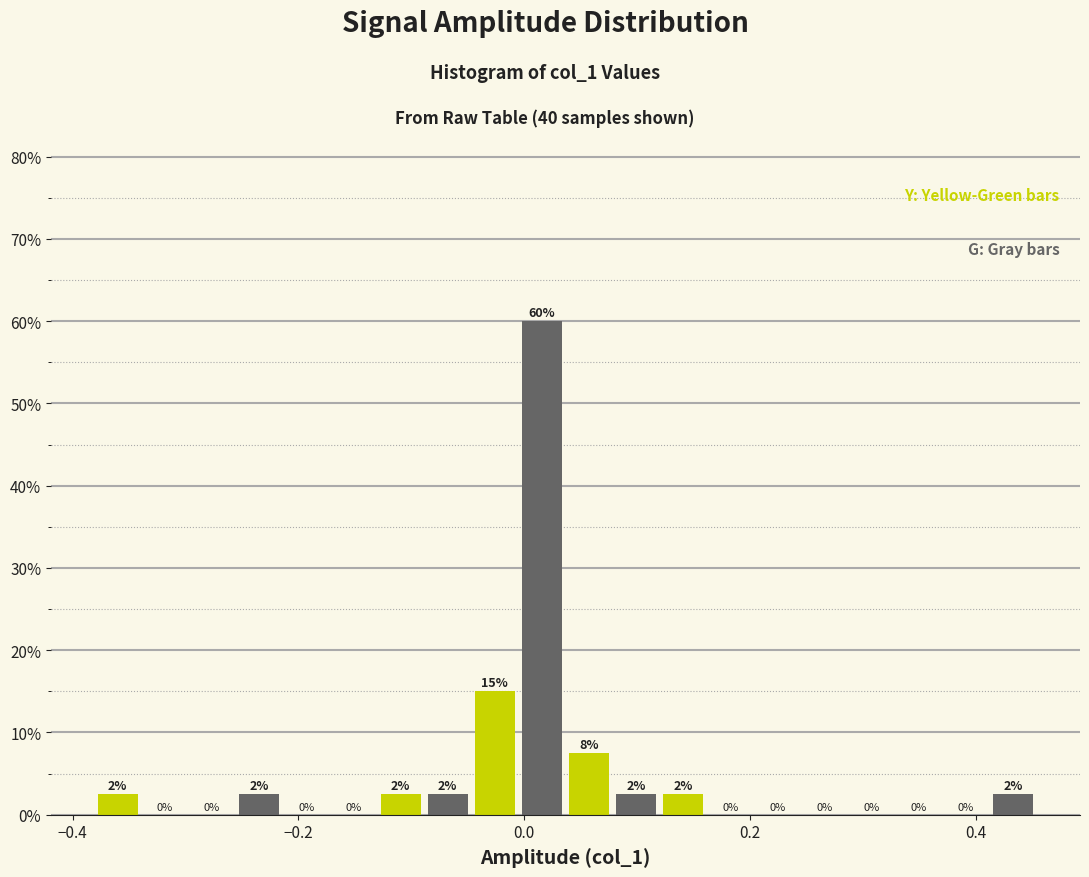

Read against the x-axis, roughly where is the centre of the tallest bar?

0.02